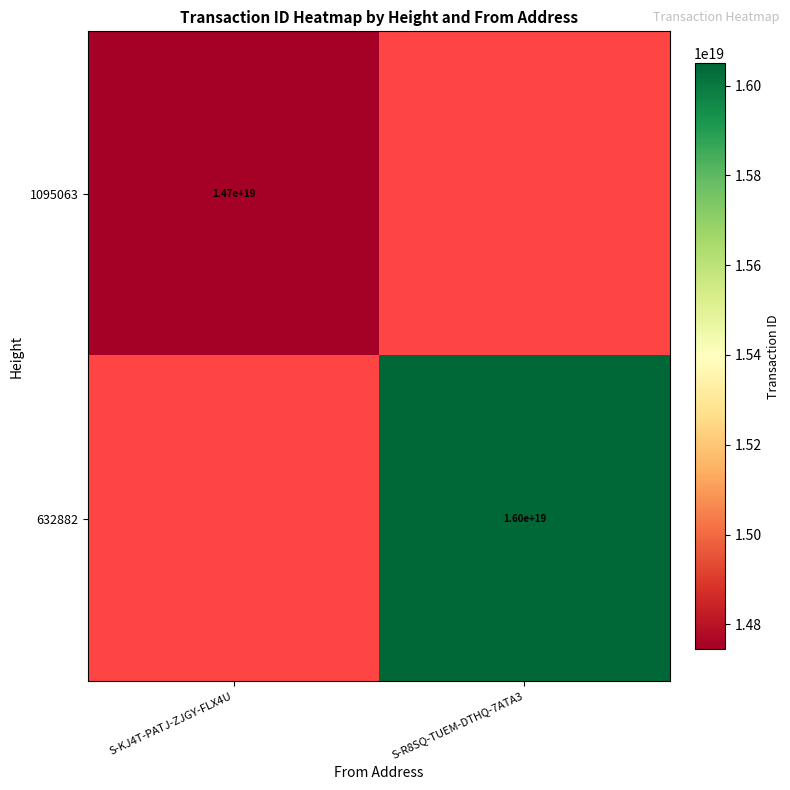

The value of 632882 at S-R8SQ-TUEM-DTHQ-7ATA3 is 16000000000000000000. True or false?

True